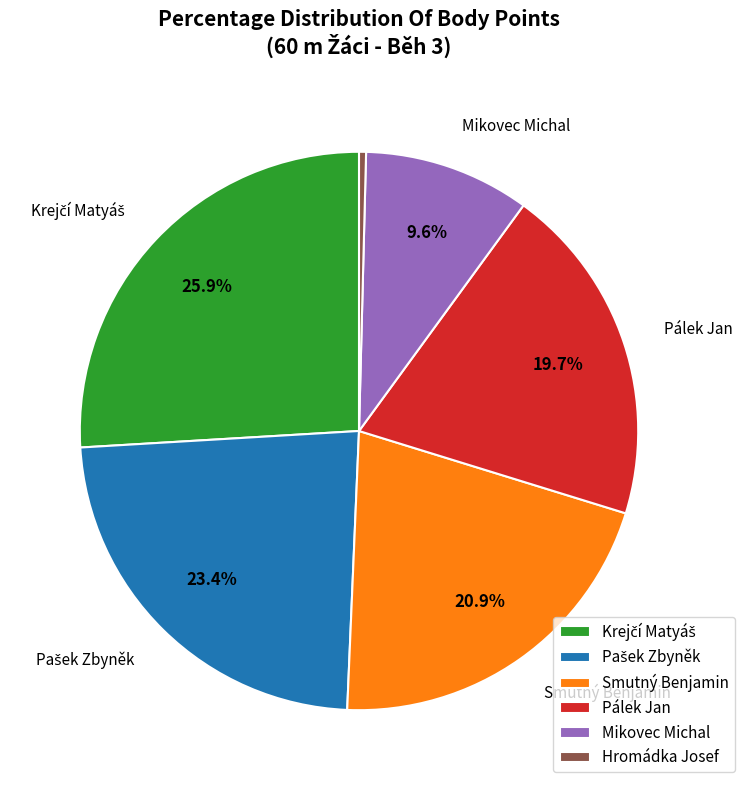

Which category has the smallest portion of the pie?

Hromádka Josef